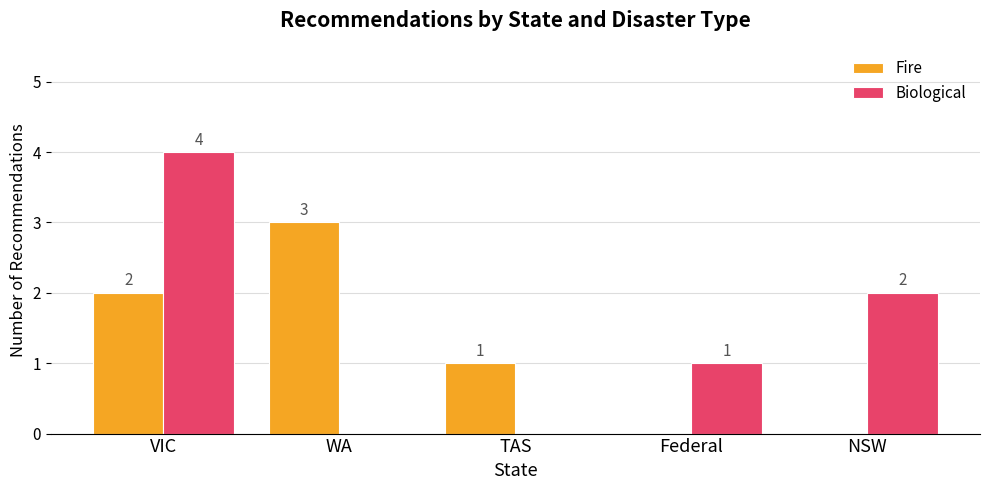

At which category is the sum across all series the highest?

VIC